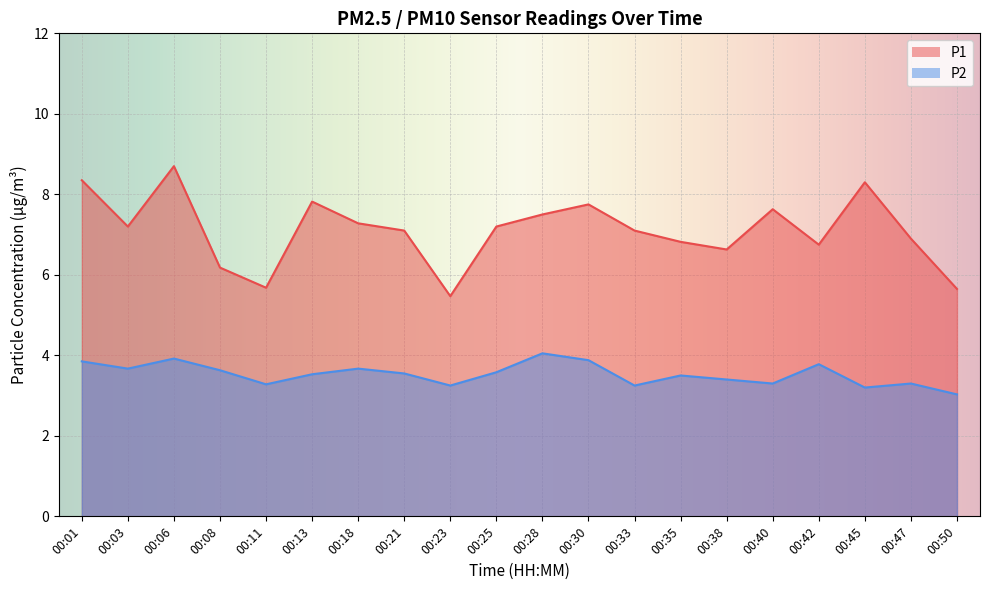

What is the total value across all series at 00:33?

10.3